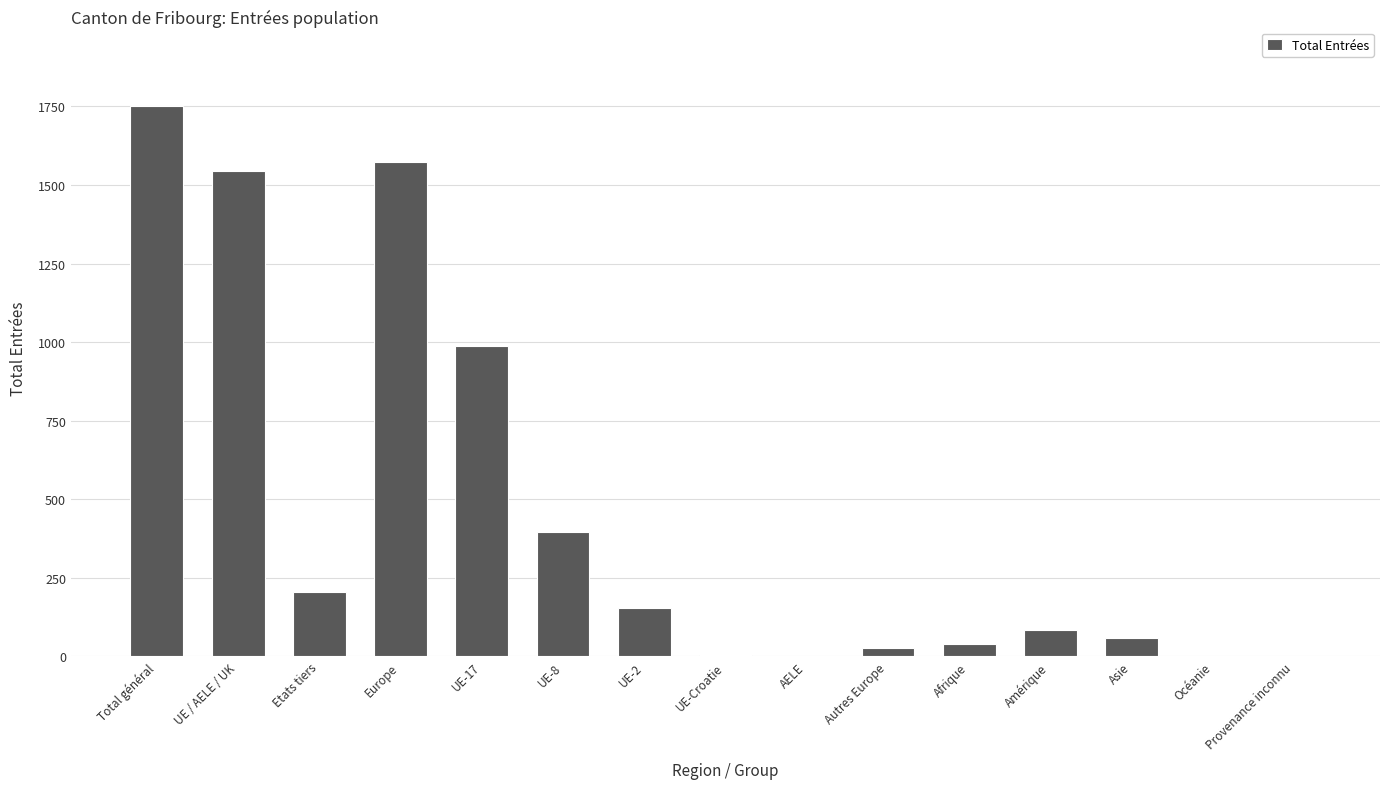

How many data points does each series have?

15